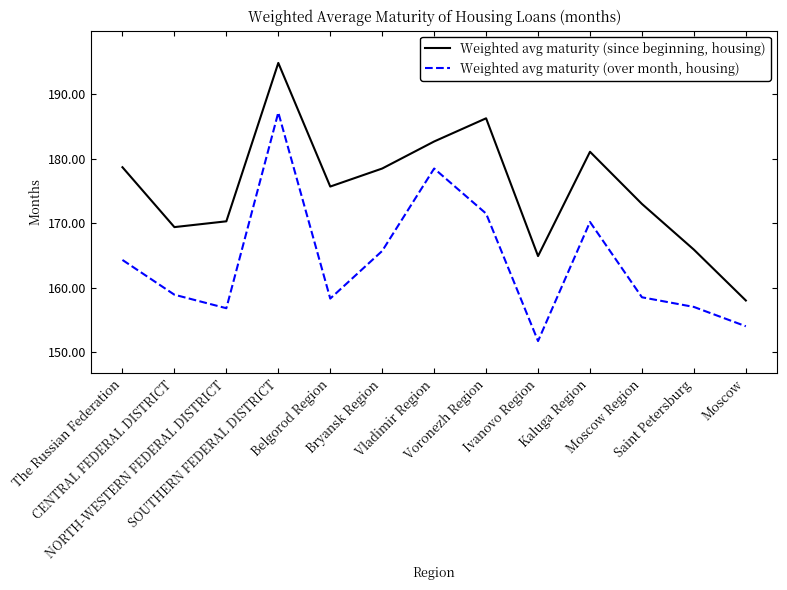

What is the difference between the maximum and minimum values in the Weighted avg maturity (since beginning, housing) series?

36.9